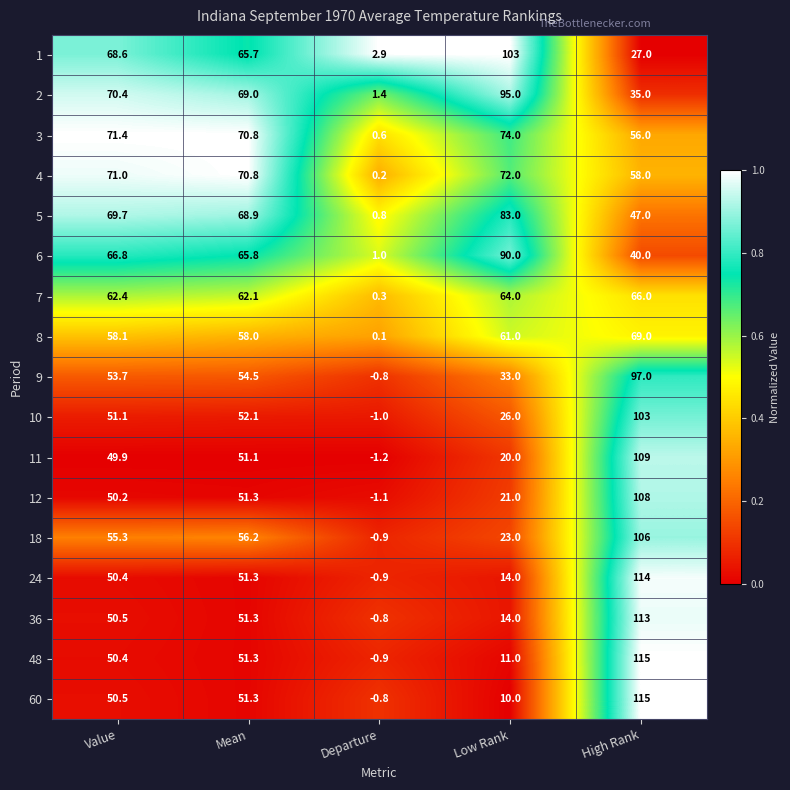

Which series has the largest total across all categories?

3